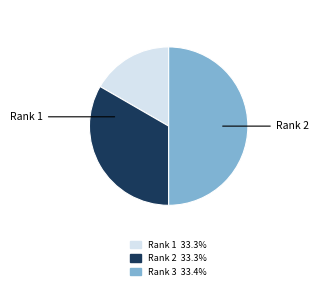

How many segments does this pie chart have?

3